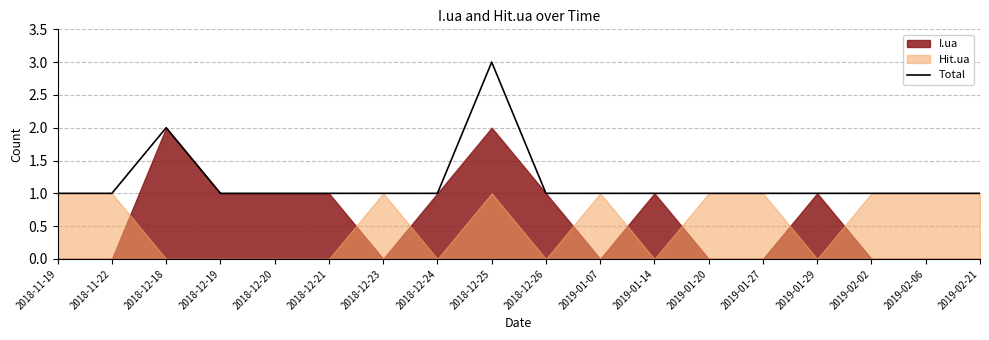

Read the value at 2019-01-20.

1